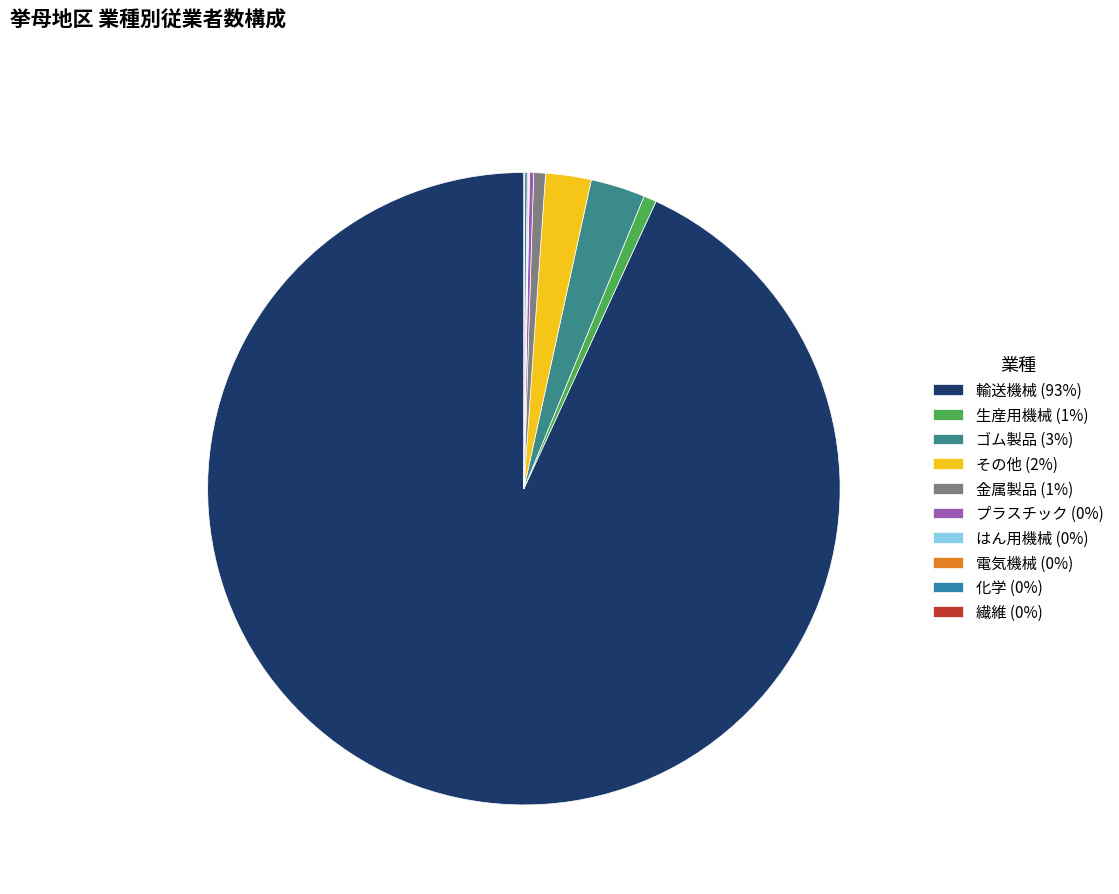

Is there a majority slice in this chart?

Yes